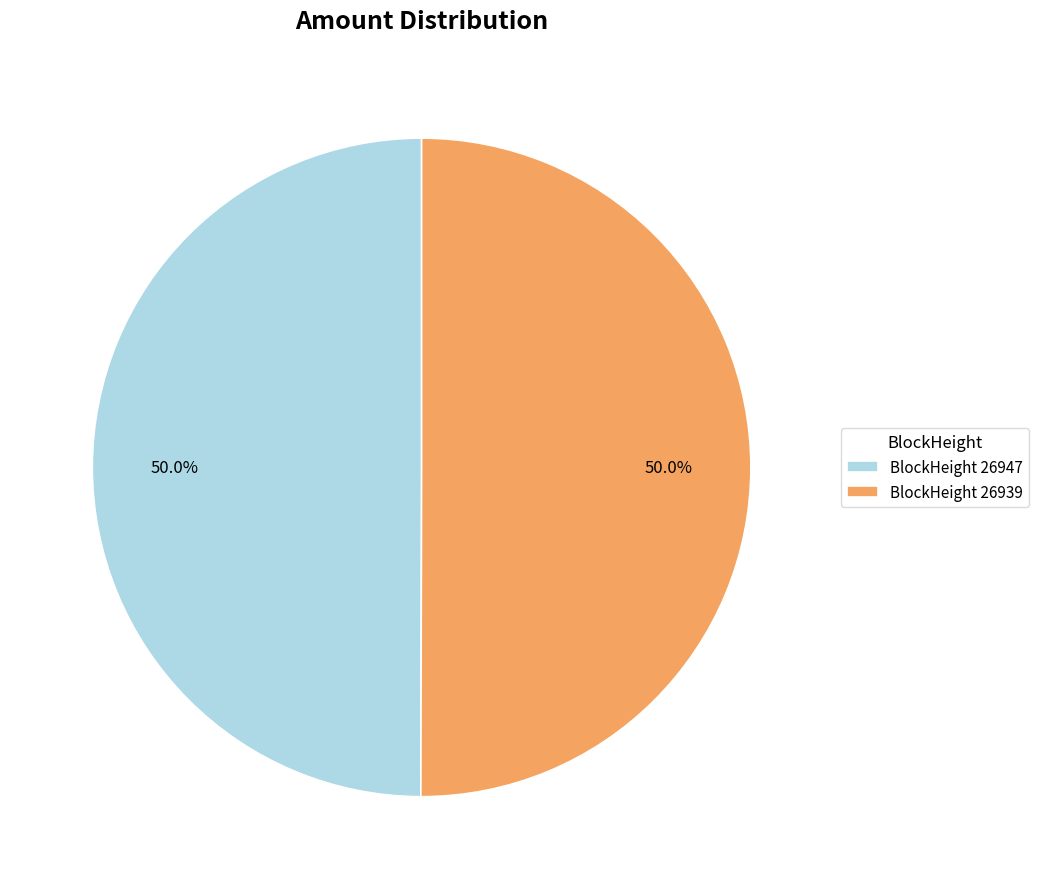

Approximately how many times larger is the value at BlockHeight 26947 compared to BlockHeight 26939?

1.0